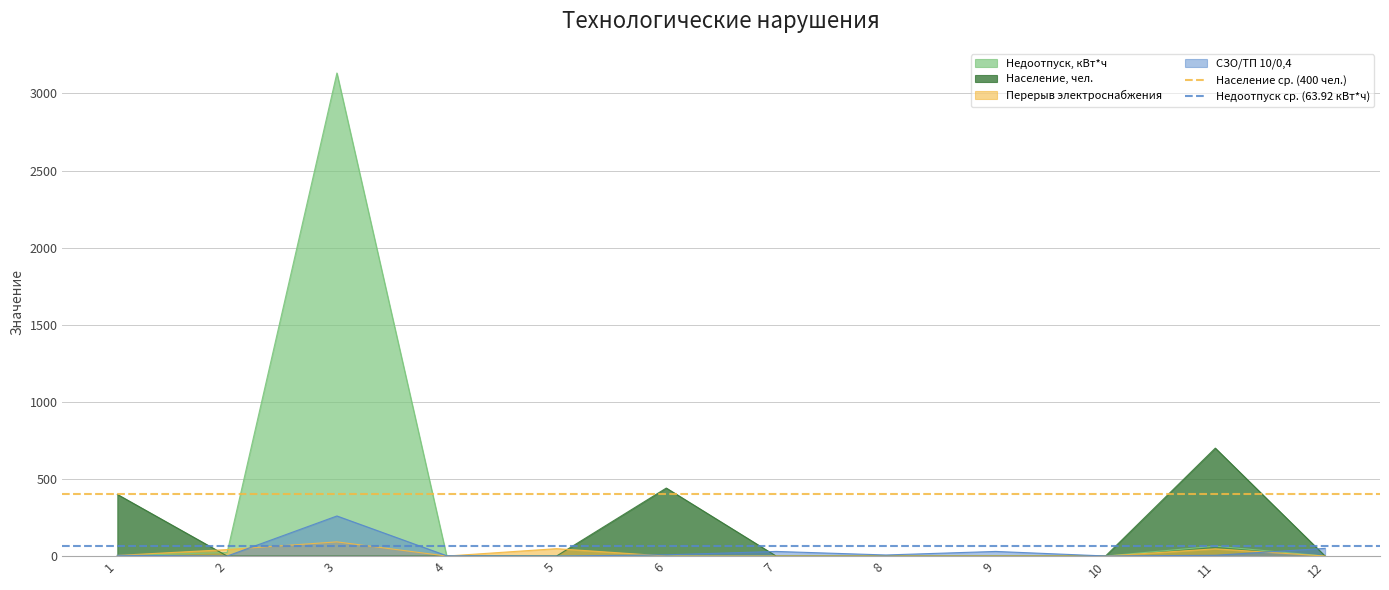

The value of Недоотпуск, кВт*ч at 4 is 1047.8. True or false?

False